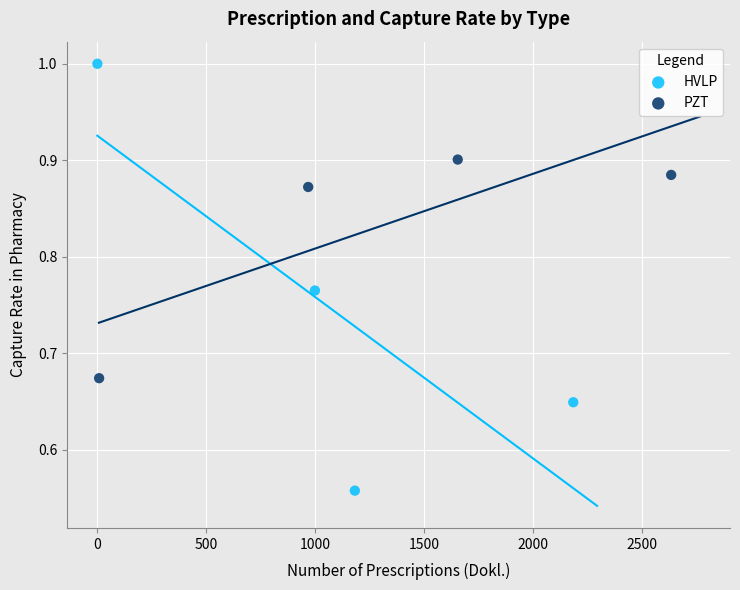

Which series reaches the minimum Y coordinate?

HVLP